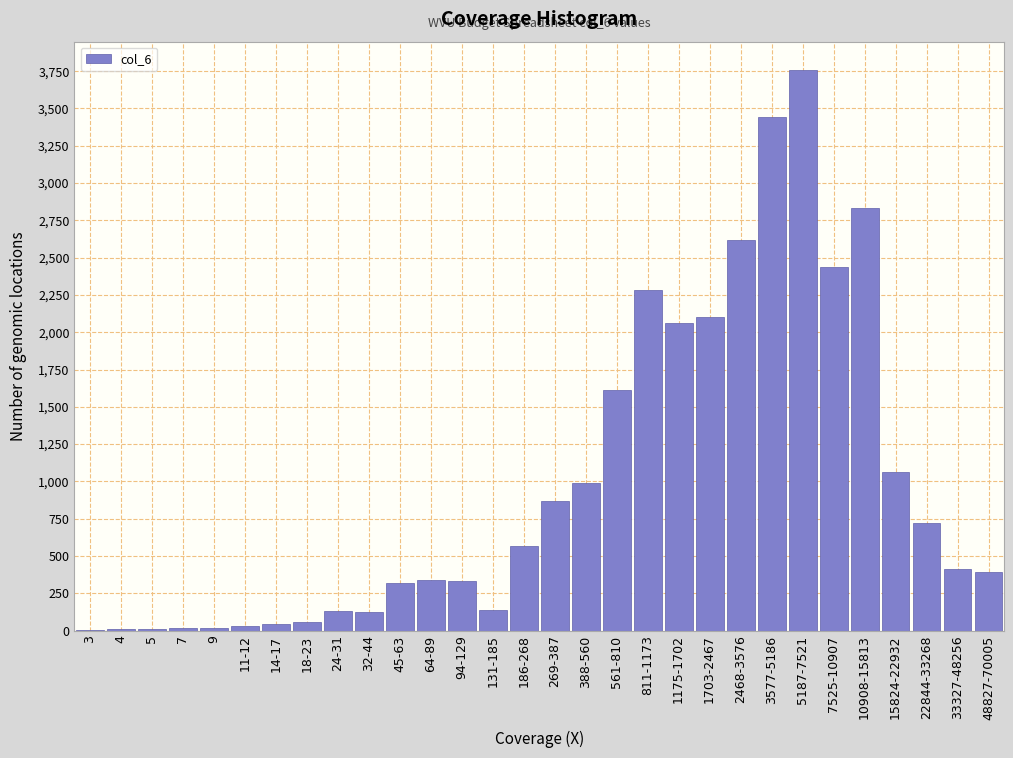

True or false: the data shows 2830 at 10908-15813.

True